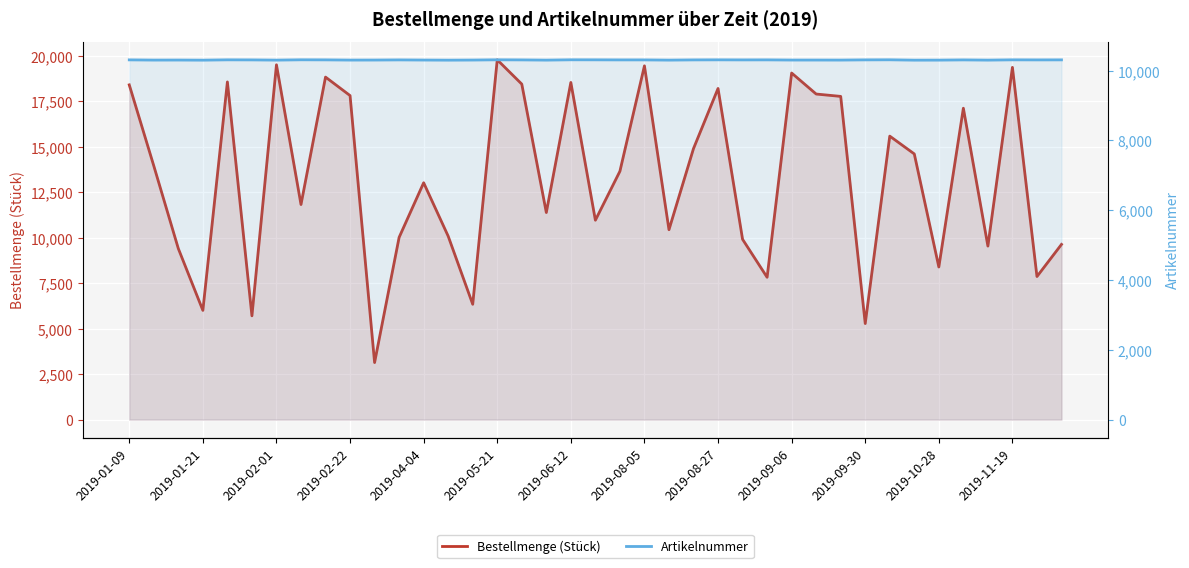

What is the label of the 6th point from the left?

2019-05-21